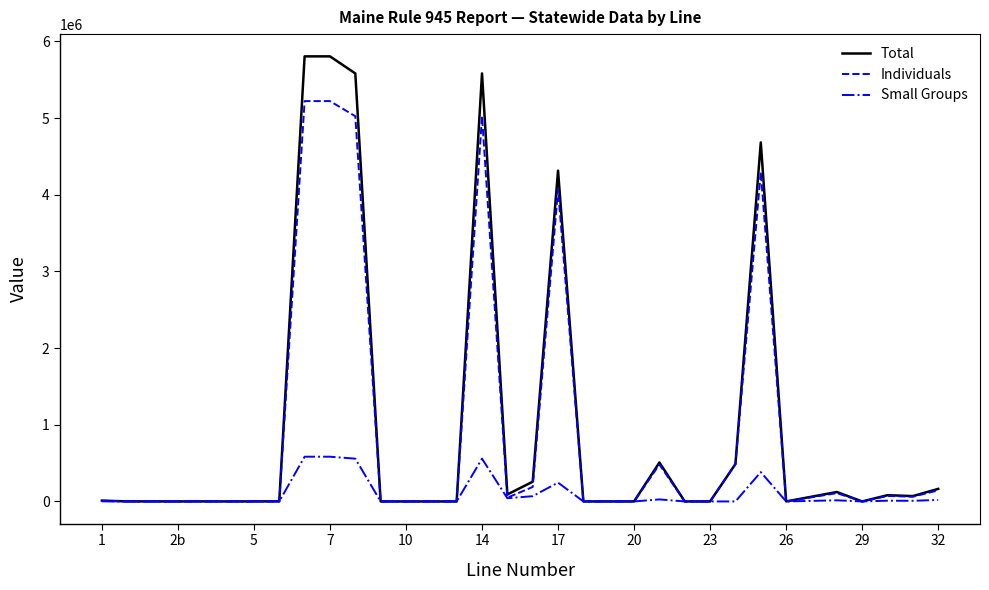

Does the chart display data point markers on the line(s)?

No